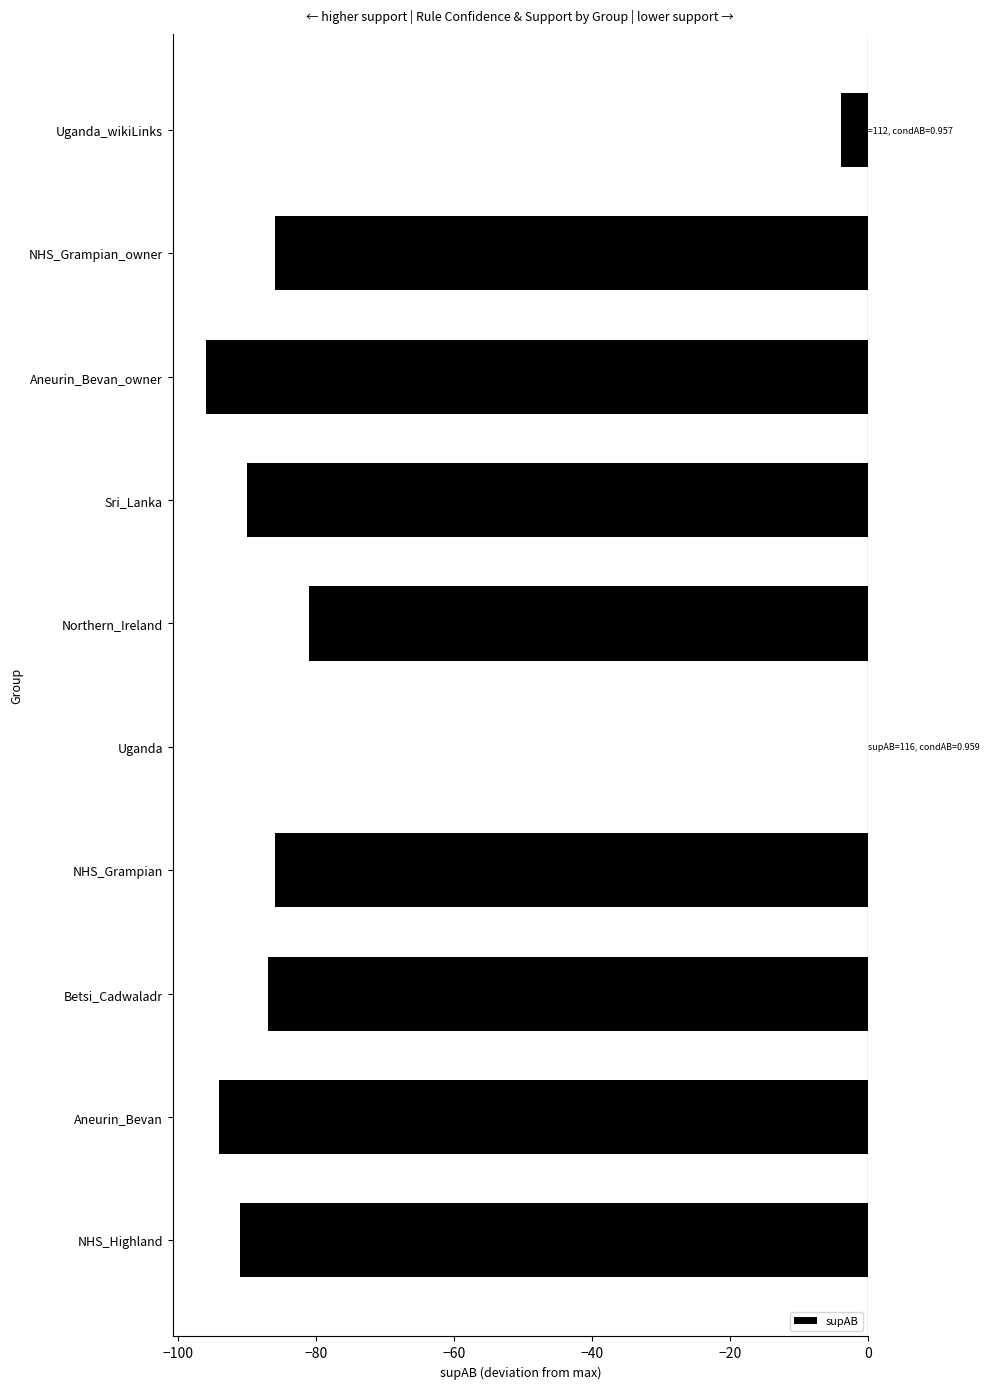

Reading top to bottom, list all the values displayed in this chart.

Uganda_wikiLinks=-4	NHS_Grampian_owner=-86	Aneurin_Bevan_owner=-96	Sri_Lanka=-90	Northern_Ireland=-81	Uganda=0	NHS_Grampian=-86	Betsi_Cadwaladr=-87	Aneurin_Bevan=-94	NHS_Highland=-91